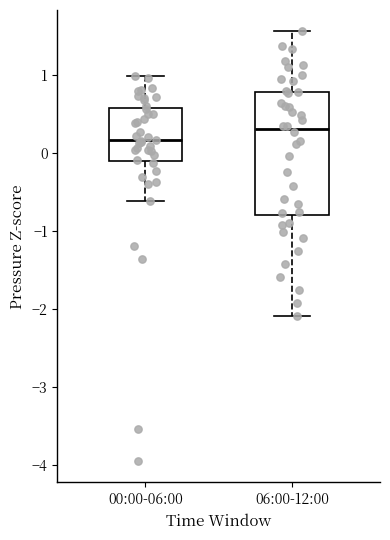

Reading left to right, read every box against the y-axis: the position of its median line, the range the box covers, and the ends of its whiskers. The values are not printed on the chart, so give them approximately, as read against the axis.

00:00-06:00: median 0.2, box -0.1 to 0.6, whiskers -0.6 to 1.0
06:00-12:00: median 0.3, box -0.8 to 0.8, whiskers -2.1 to 1.6